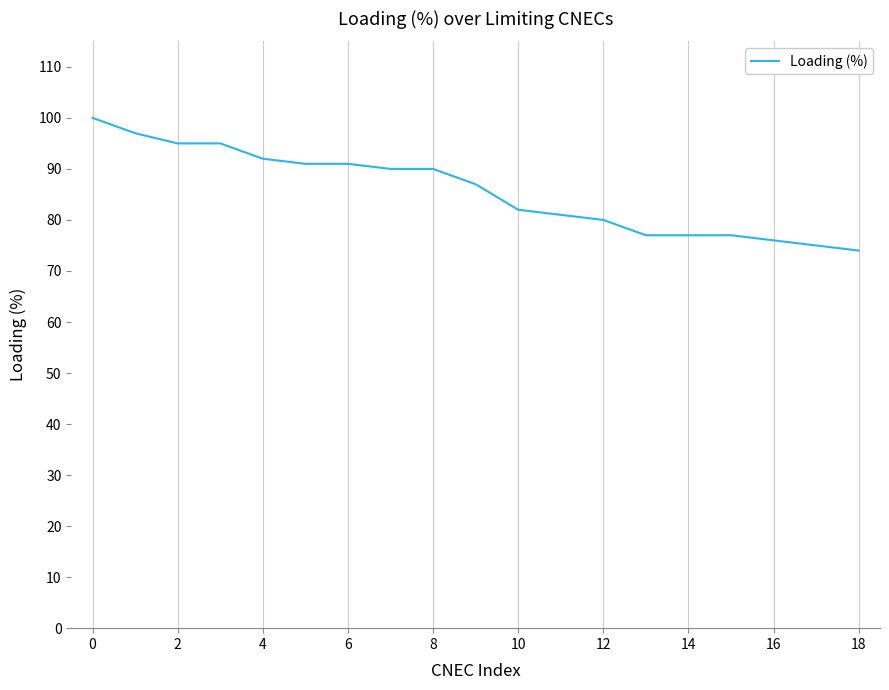

What is the difference between the maximum and minimum values?

26